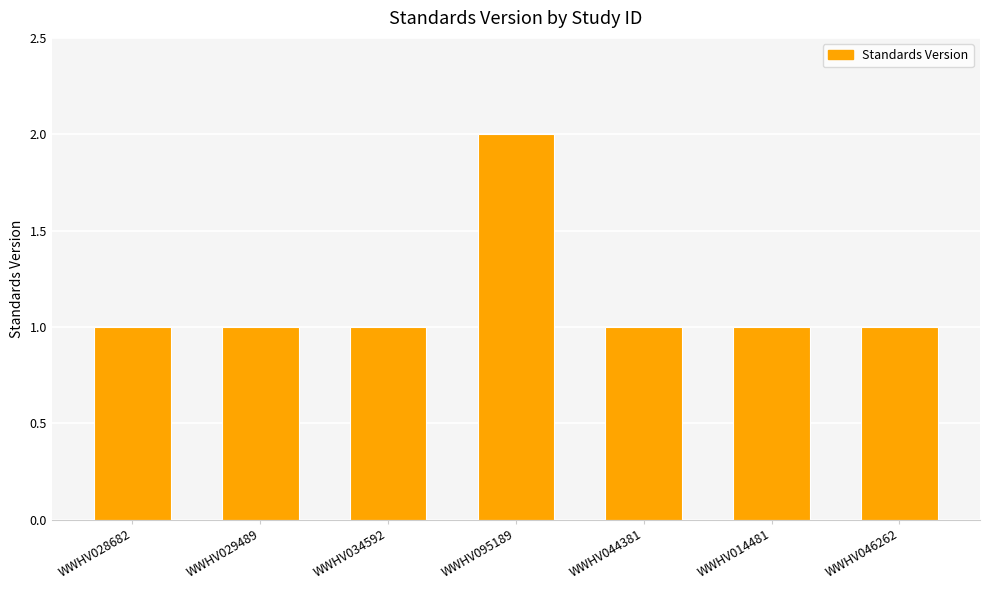

The value at WWHV014481 is 1. True or false?

True